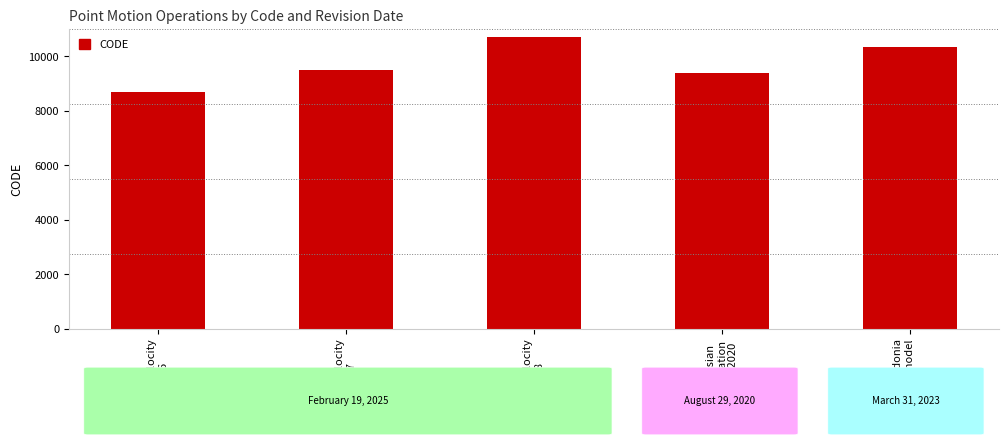

Rank the categories by value from lowest to highest.

Canada velocity
grid v6, Indonesian
Deformation
Model 2020, Canada velocity
grid v7, New Caledonia
velocity model
2015, Canada velocity
grid v8